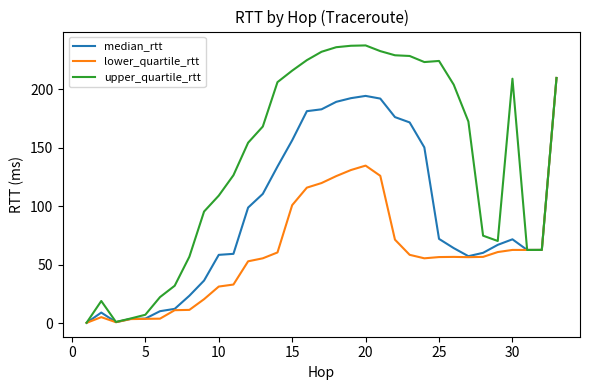

Rank the series by their average value, from highest to lowest.

upper_quartile_rtt, median_rtt, lower_quartile_rtt